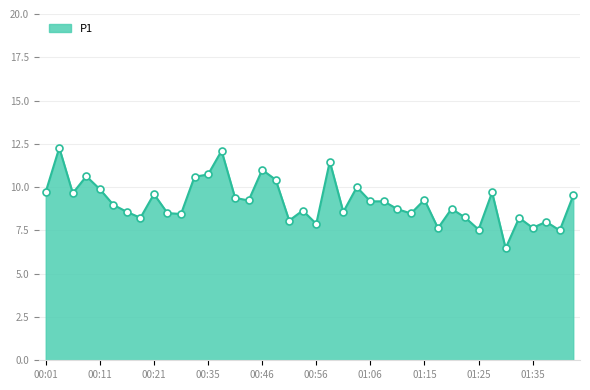

What is the maximum value shown in the chart?

12.3